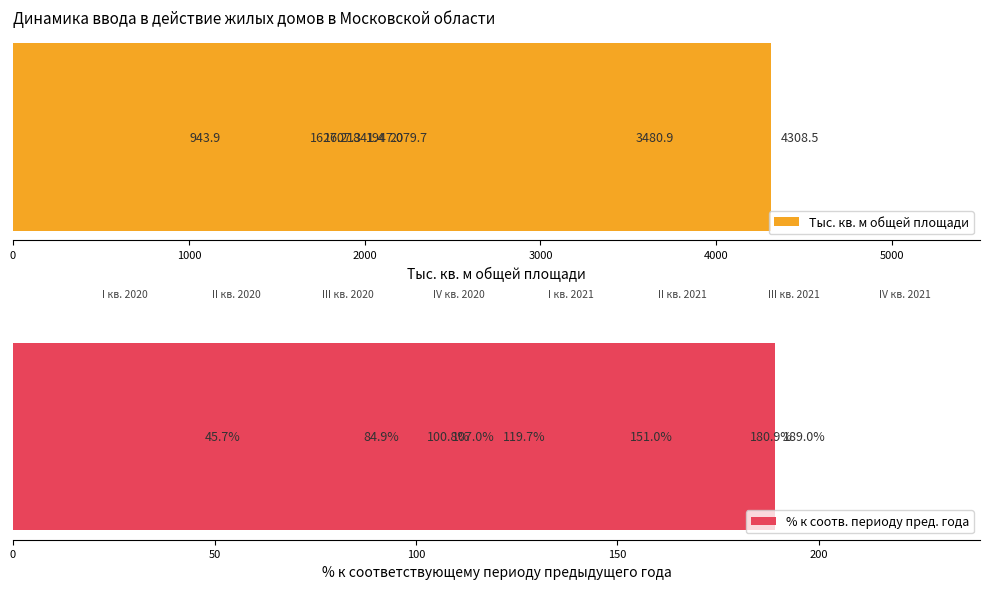

Does the chart contain stacked bars?

No